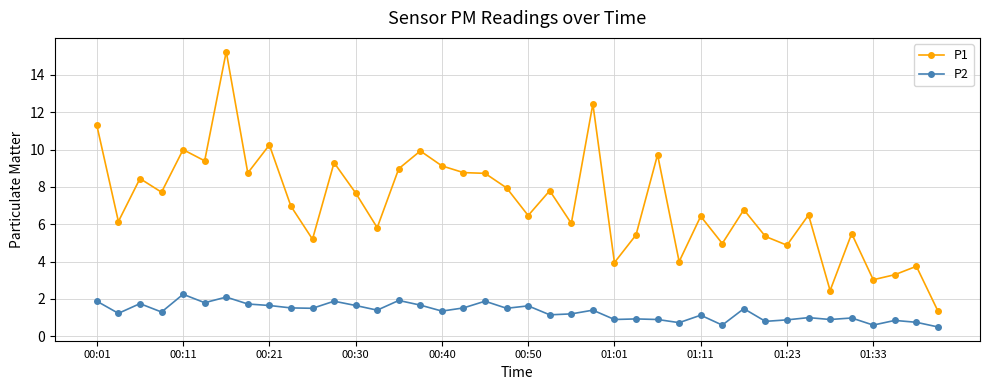

What is the minimum value for P1?

1.4